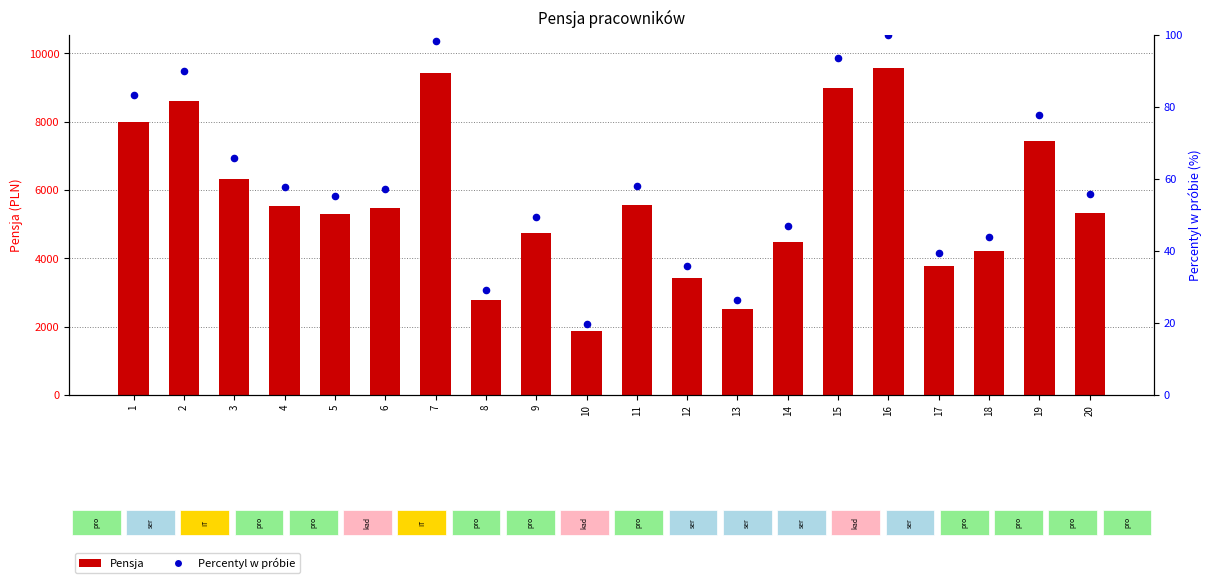

Which series contains the lowest Y value?

Percentyl (%)